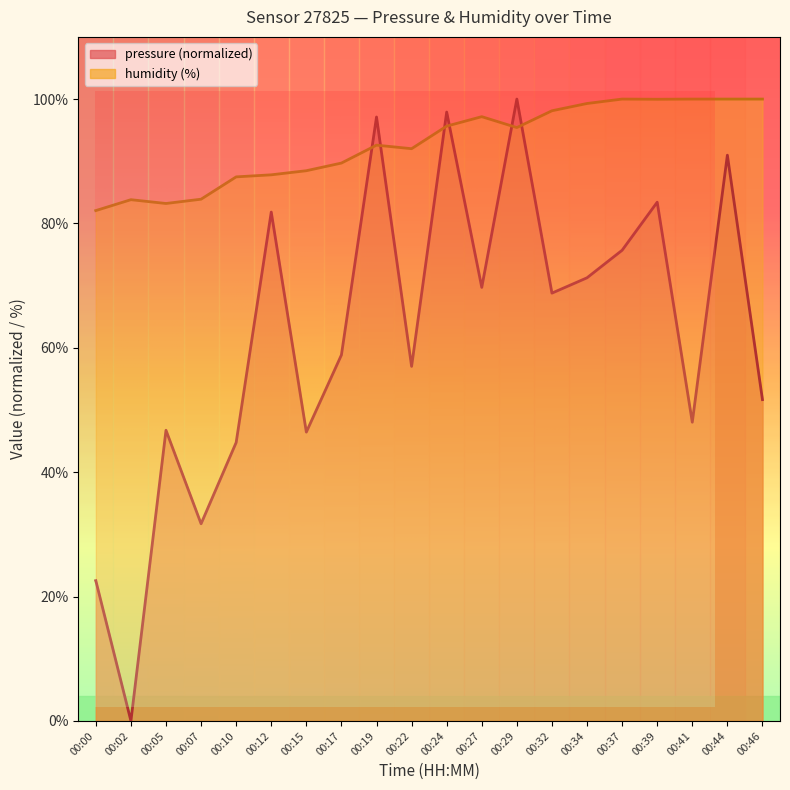

What value does the humidity series have at 00:05?

83.2